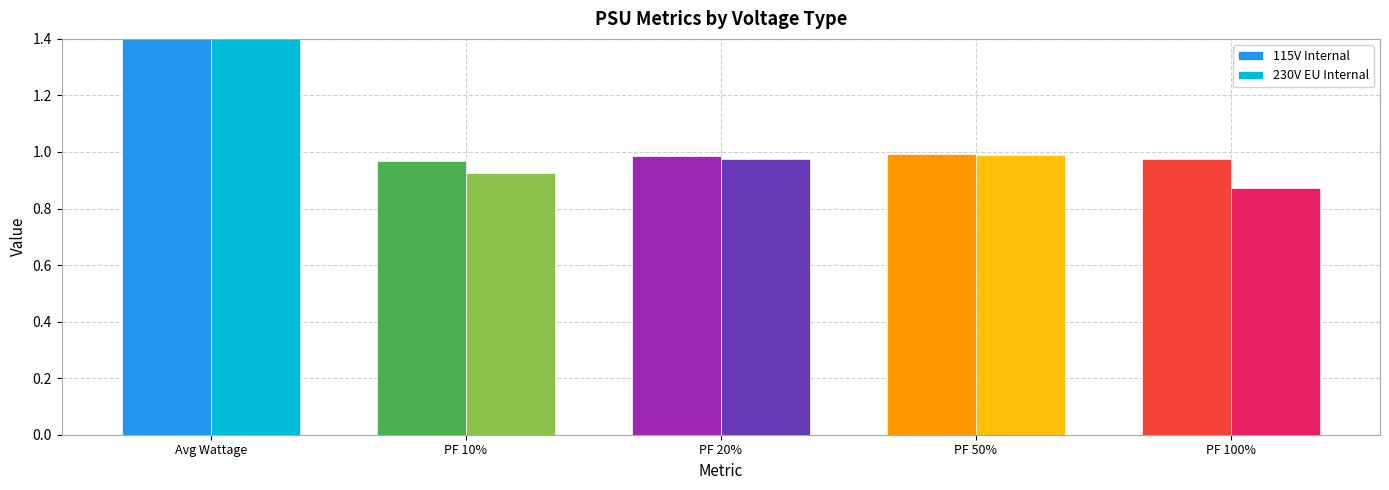

What is the label of the 1st bar from the left?

Avg Wattage